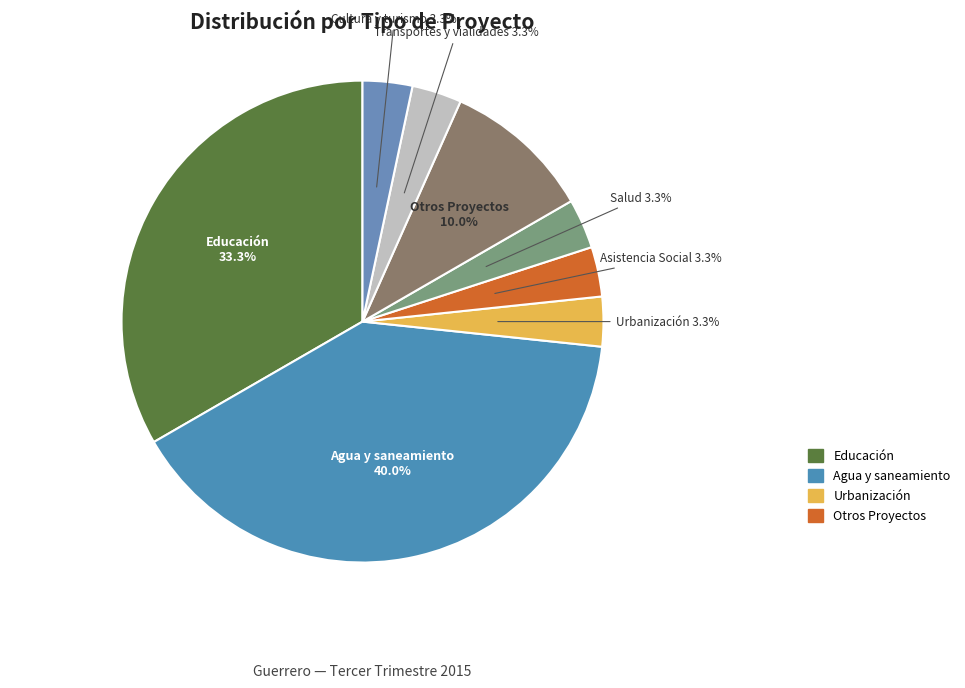

To the nearest percent, what percentage of the pie is Salud?

3%